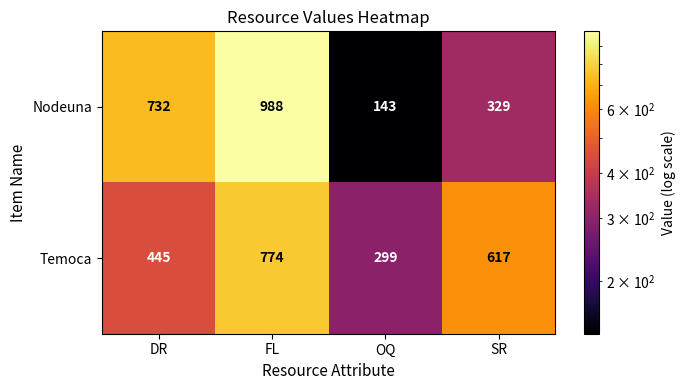

Is it true that Temoca equals 299 at OQ?

True